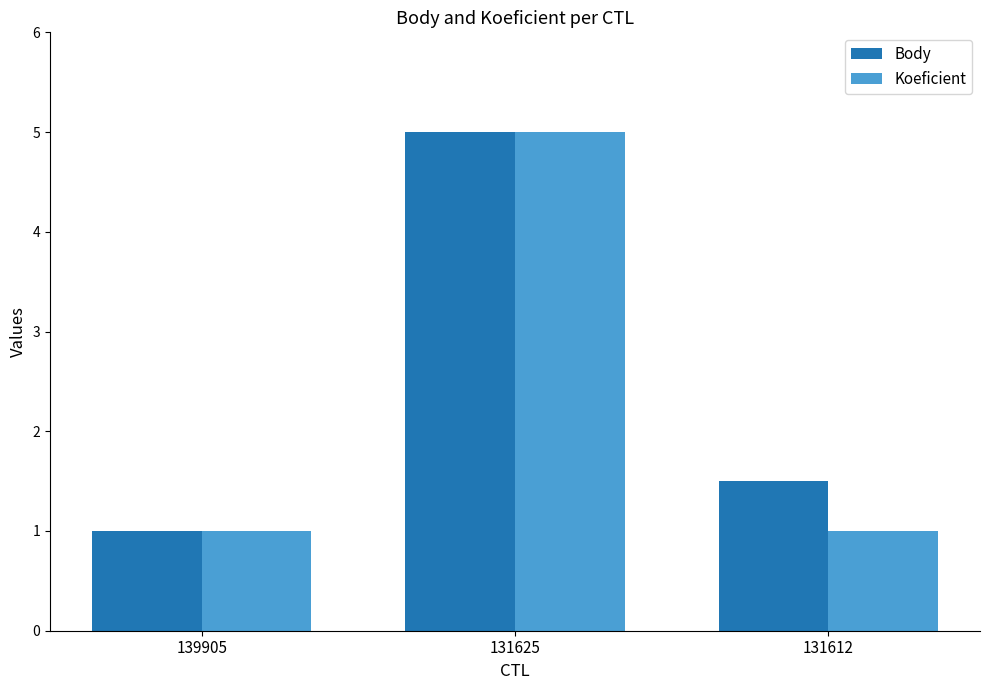

At how many categories does at least one series exceed 4?

1